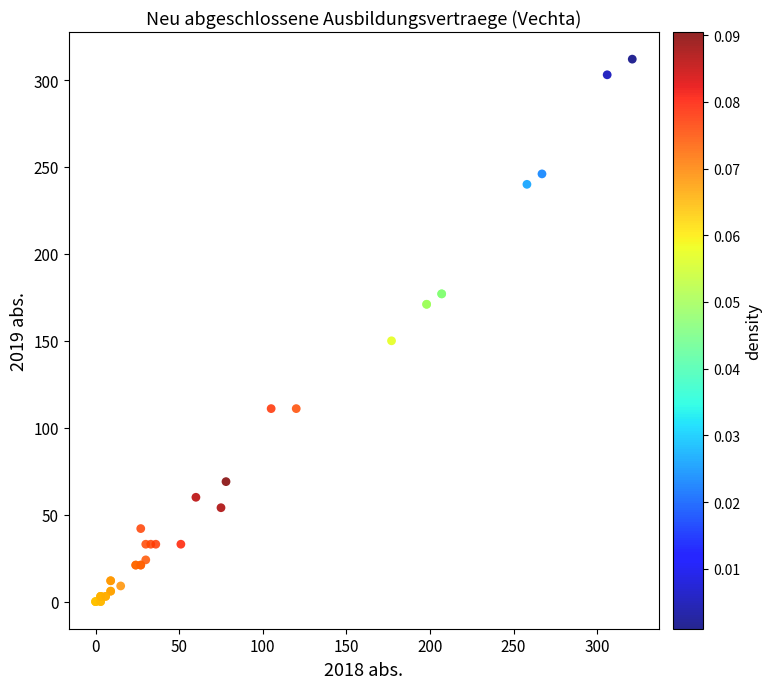

What Y value in the scatter plot is closest to 156?

150